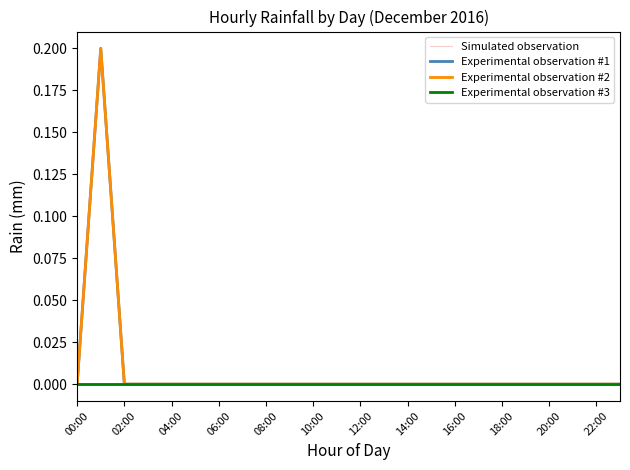

True or false: Experimental observation #3 and Simulated observation cross at least once.

False